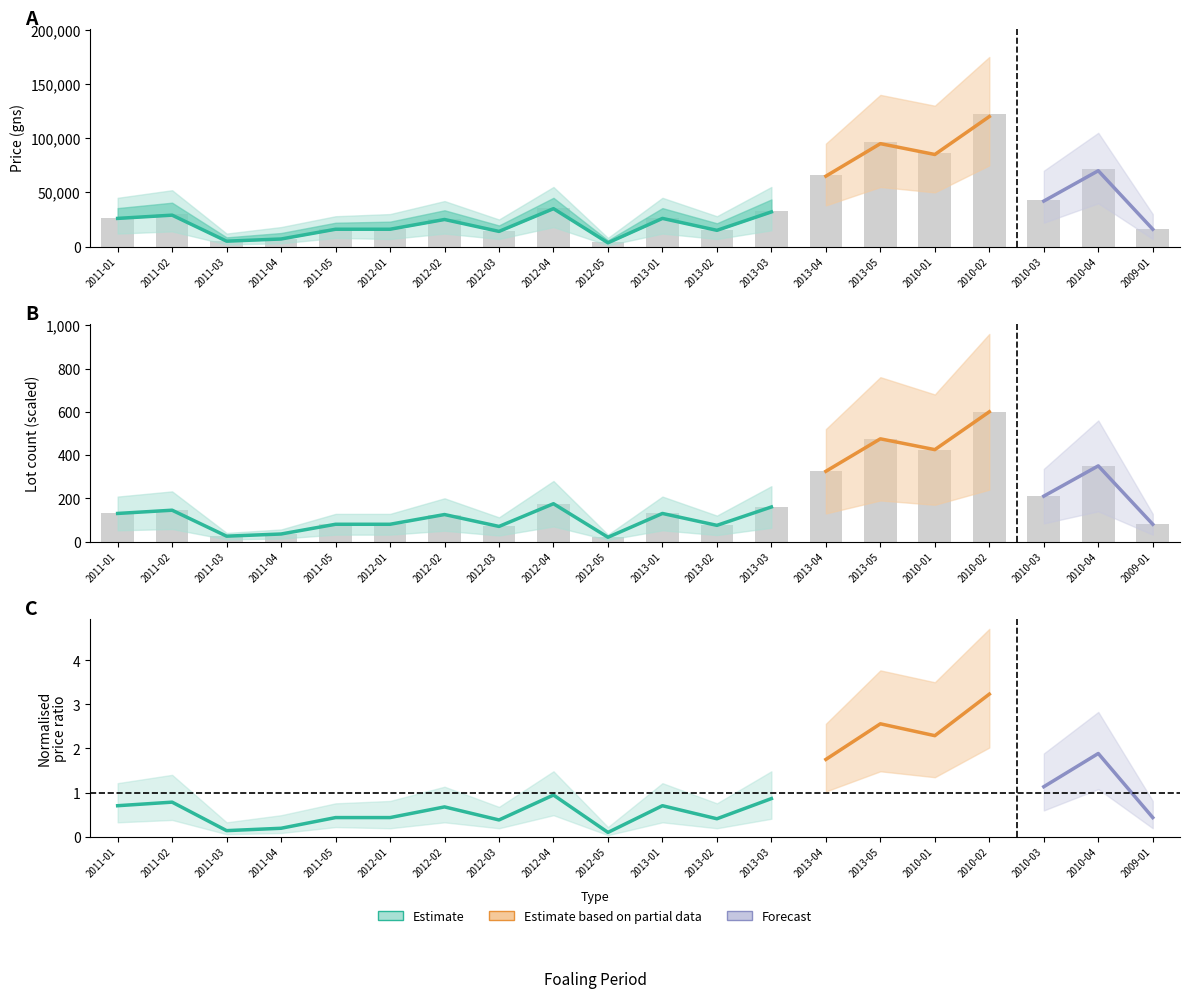

What is the minimum value for Avg Price (gns)?

4083.3